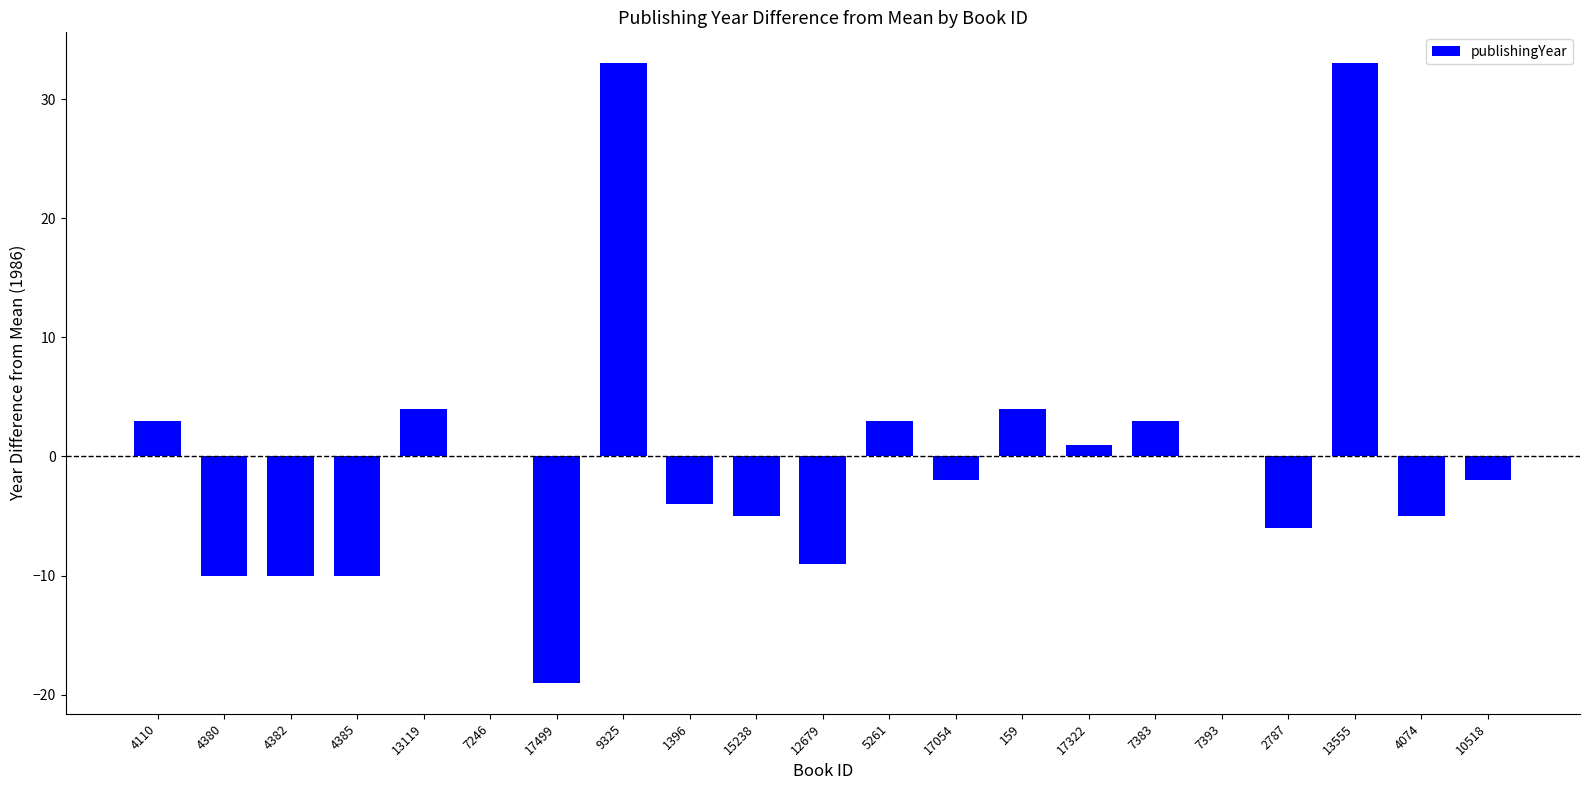

At which label does the data first exceed -2?

4110